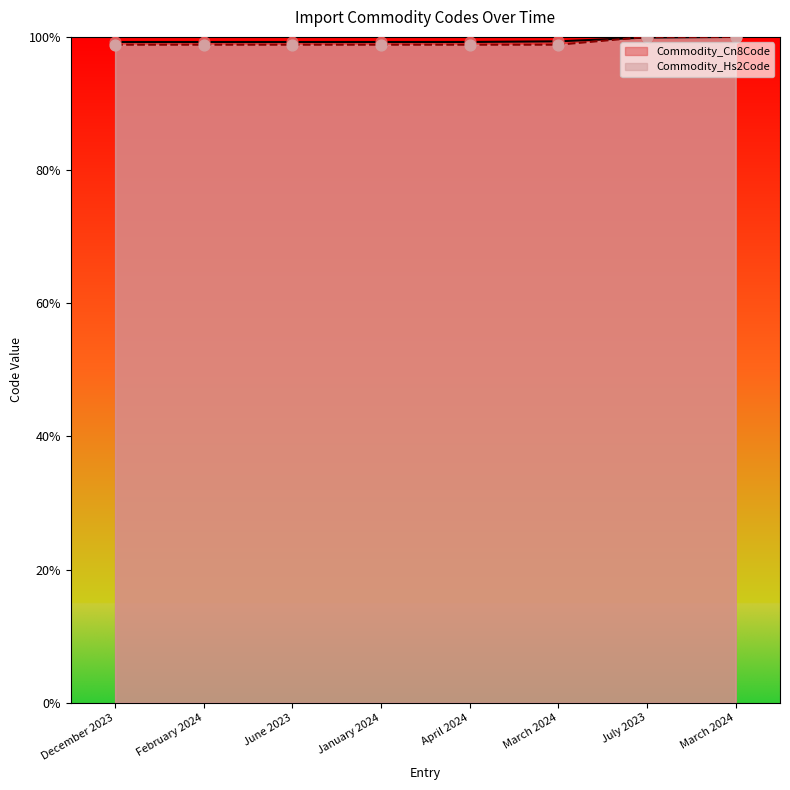

At which category is the sum across all series the highest?

March 2024